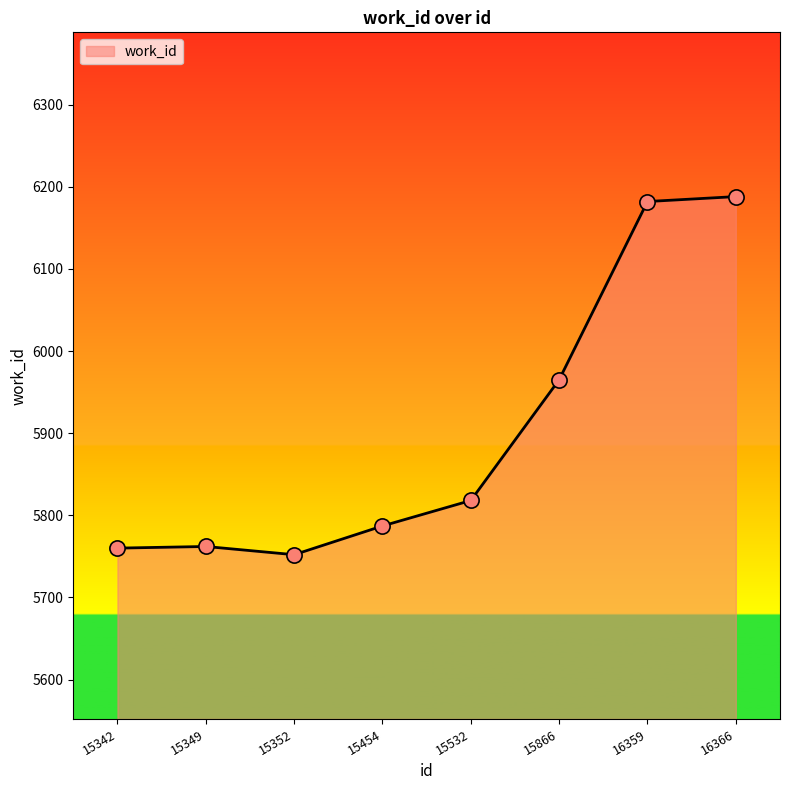

What is the change in value from 16359 to 16366?

+6